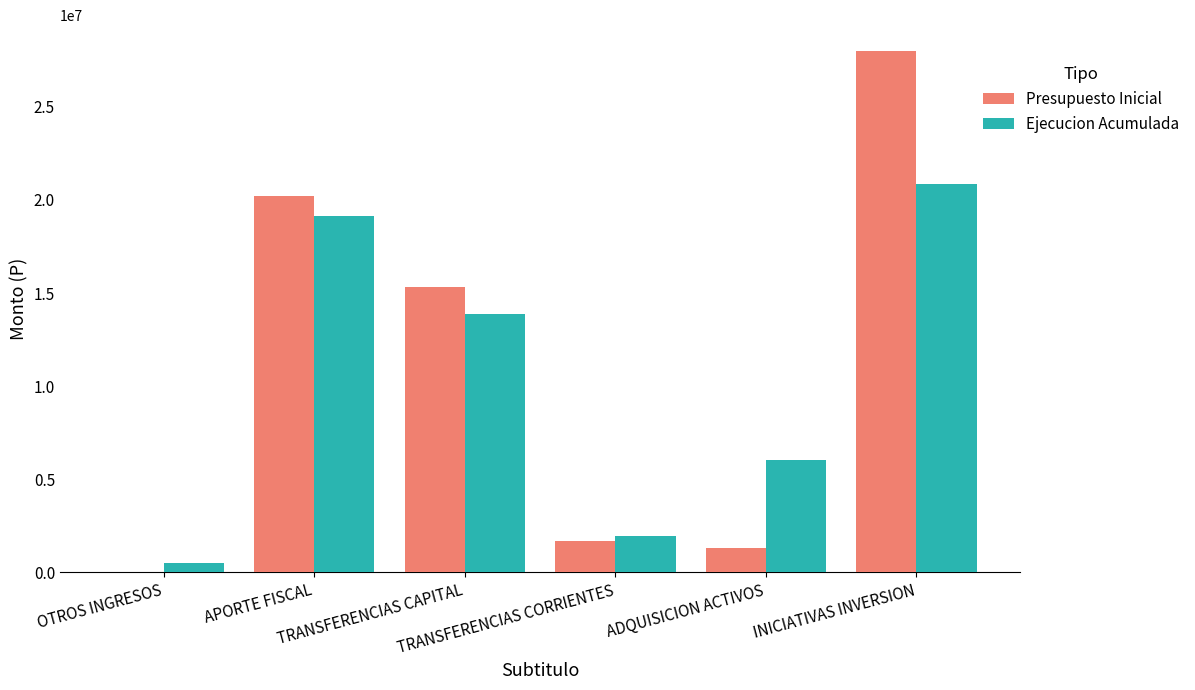

What is the sum of all Ejecucion Acumulada values?

62369196